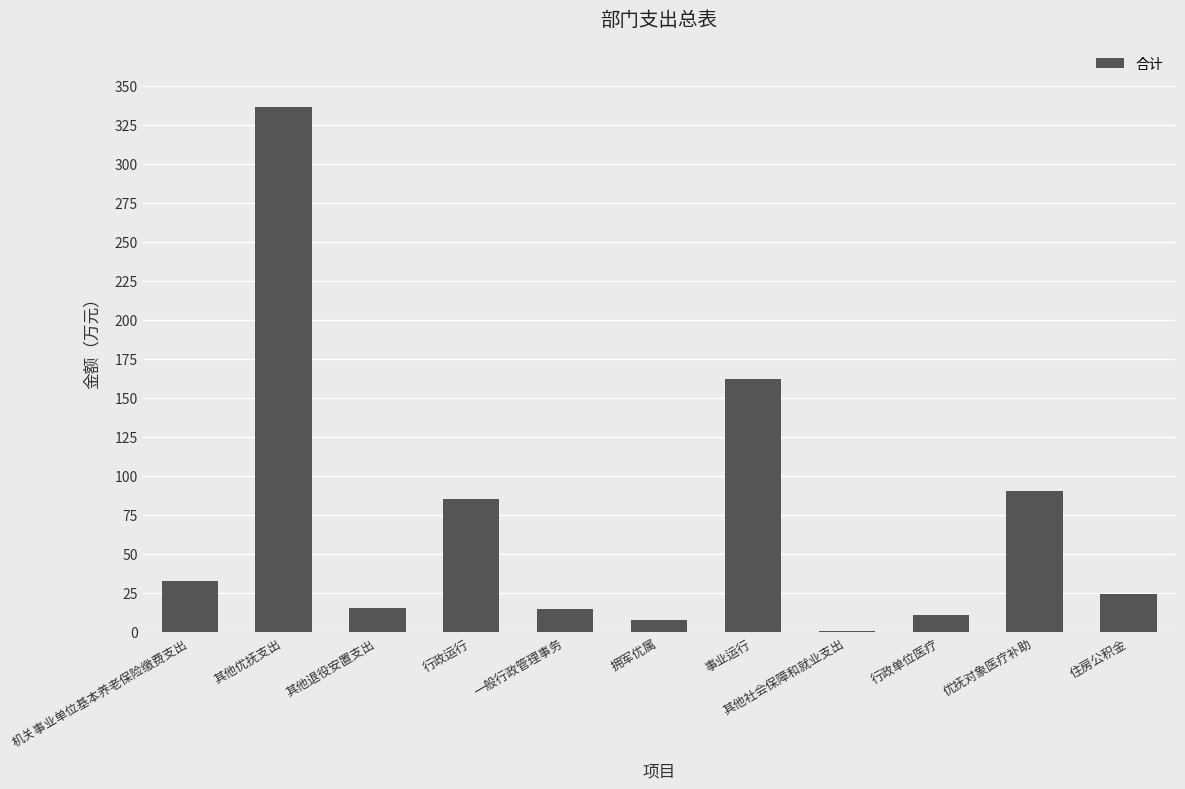

Which category has the highest value across all series?

其他优抚支出